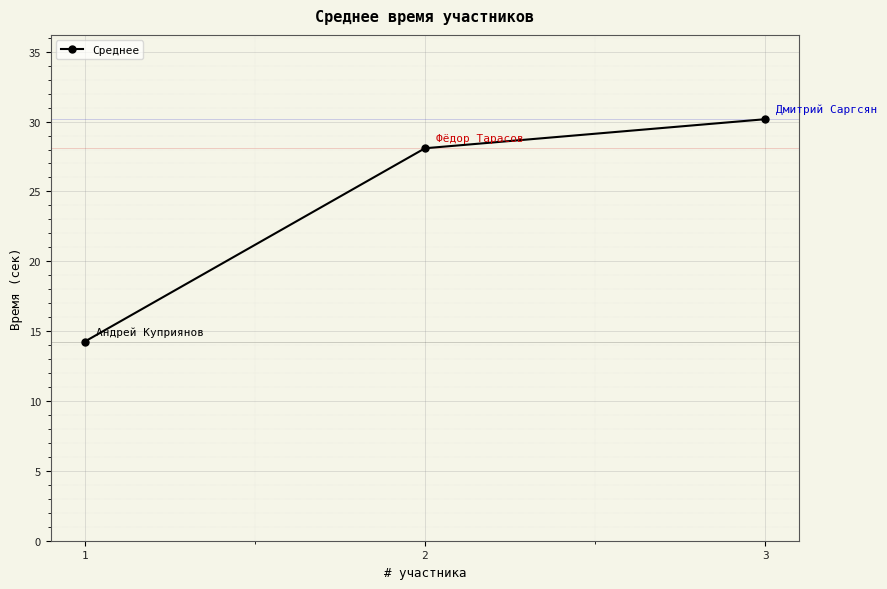

How many values exceed 28?

2